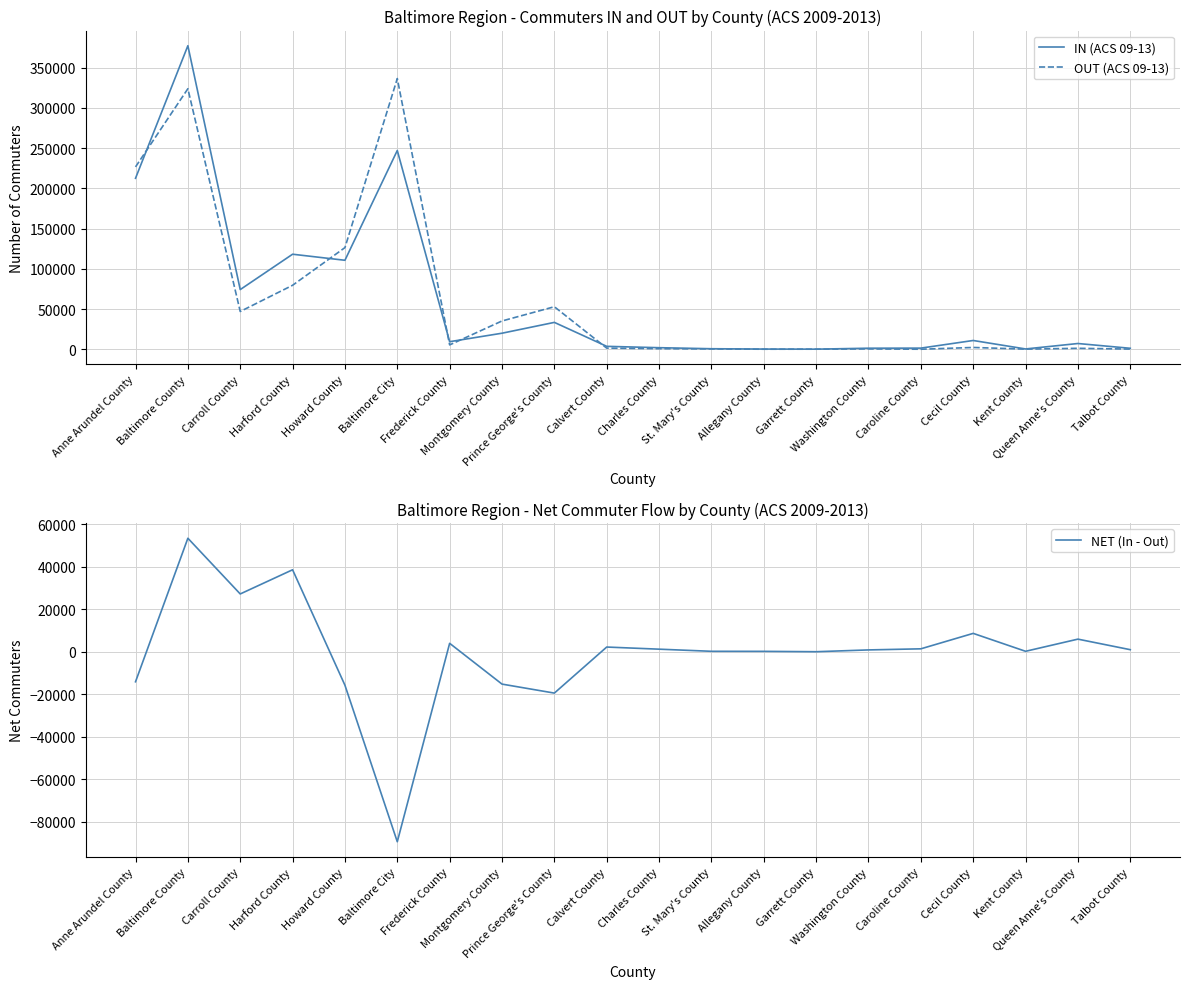

Which series has the widest spread of values?

IN (ACS 09-13)